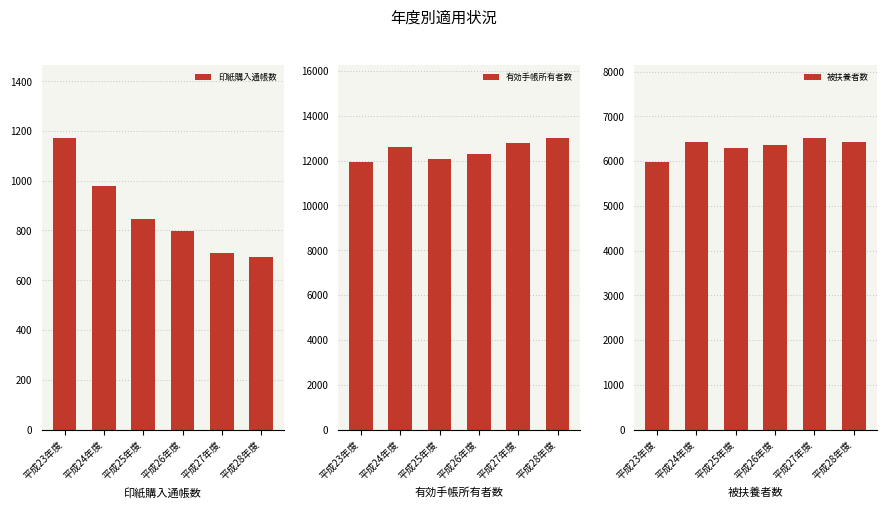

Is the value of 印紙購入通帳数 at 平成24年度 greater than the value of 有効手帳所有者数 at 平成25年度?

No